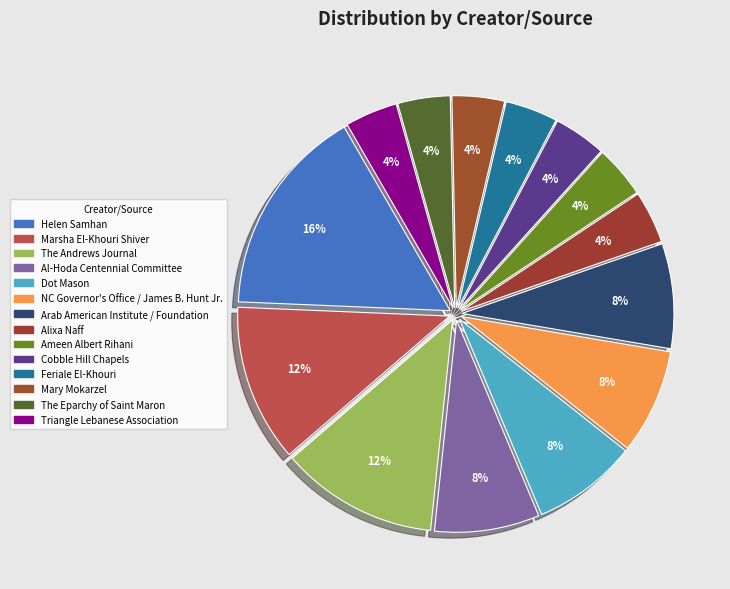

Which category has the biggest portion of the pie?

Helen Samhan